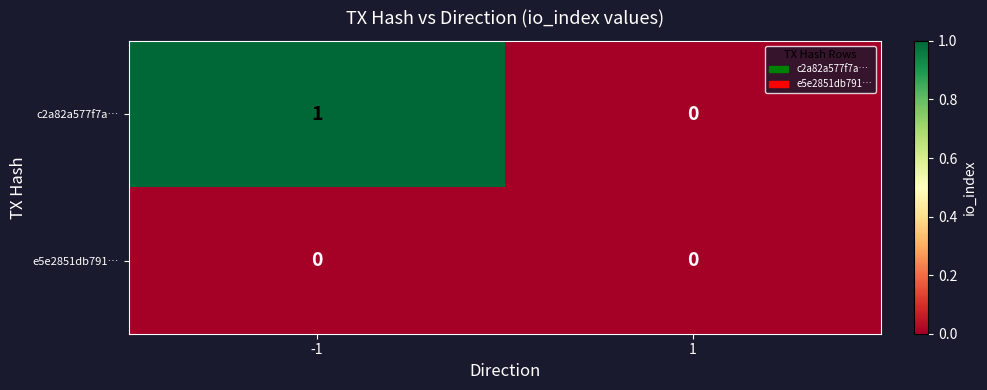

Reading left to right, list all the values displayed in this chart.

c2a82a577f7a…: 1	0
e5e2851db791…: 0	0